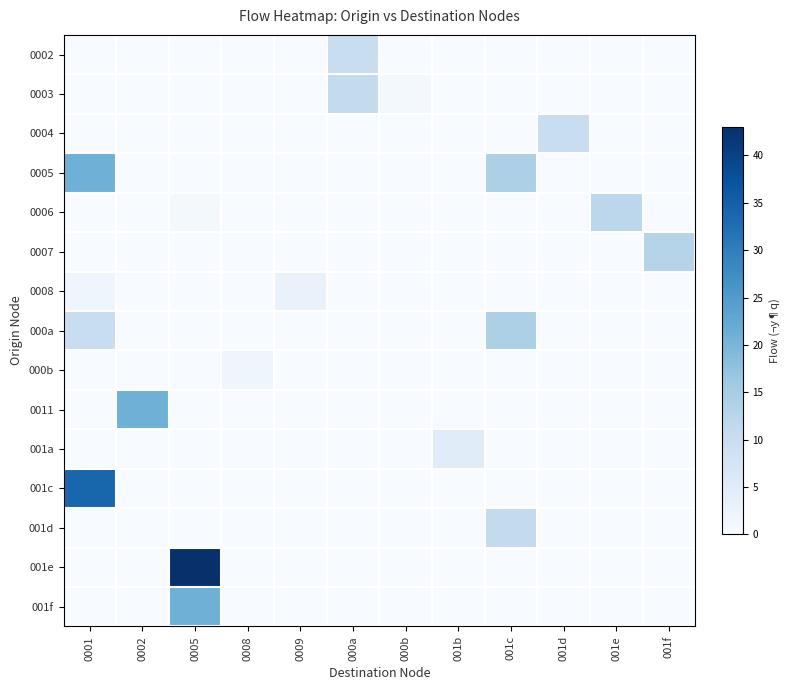

What is the spread (max minus min) of values at 0008?

2